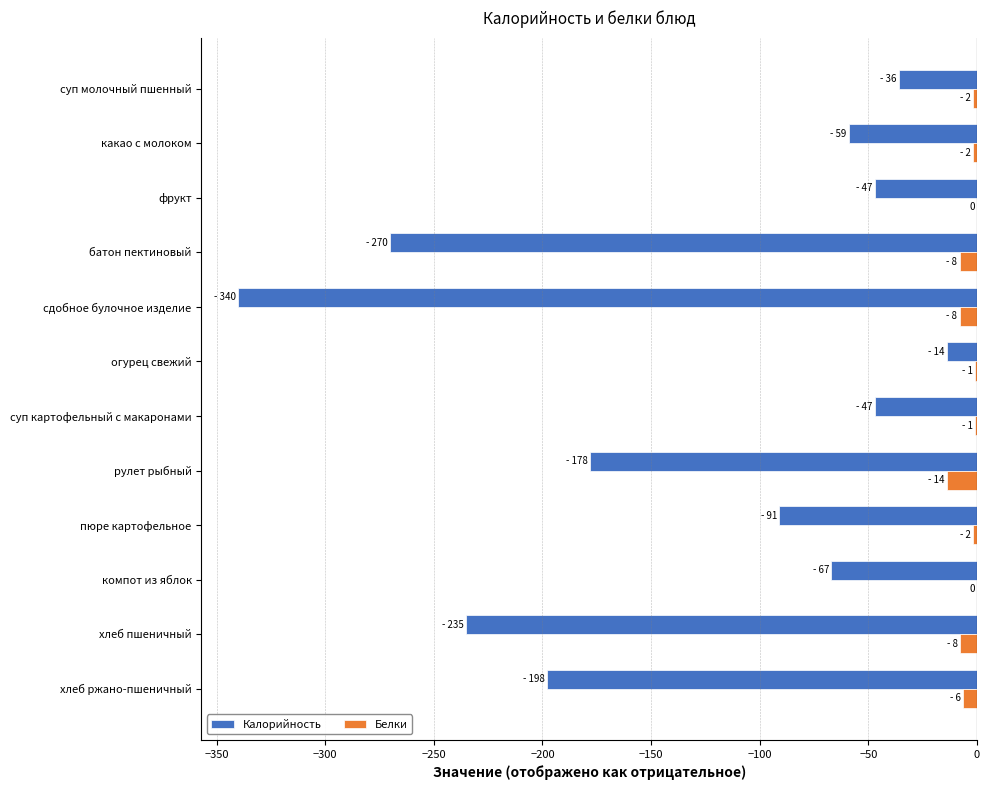

The Калорийность series shows -47.0 at суп картофельный с макаронами. True or false?

True